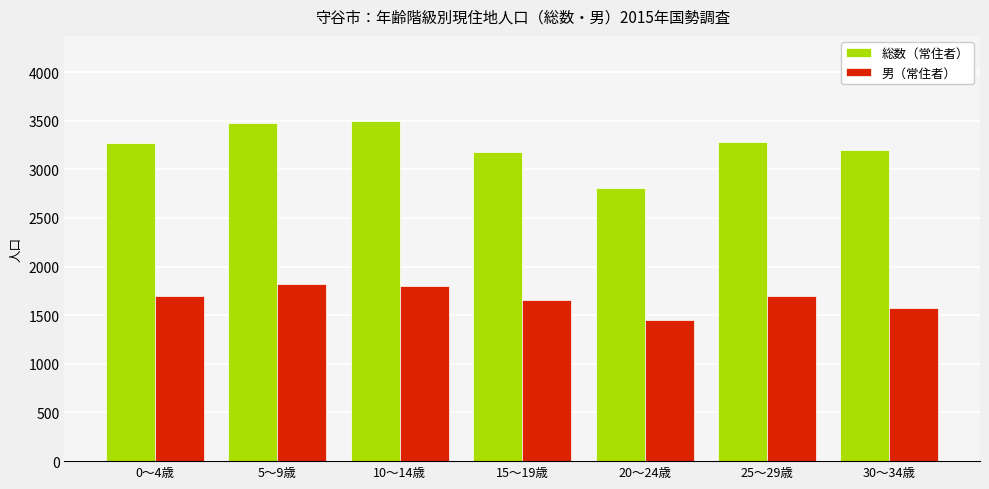

Rank the series by their average value, from highest to lowest.

総数（常住者）, 男（常住者）